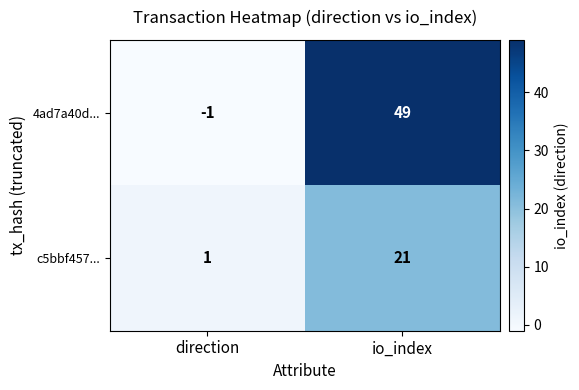

What is the approximate value of c5bbf457... at io_index?

21